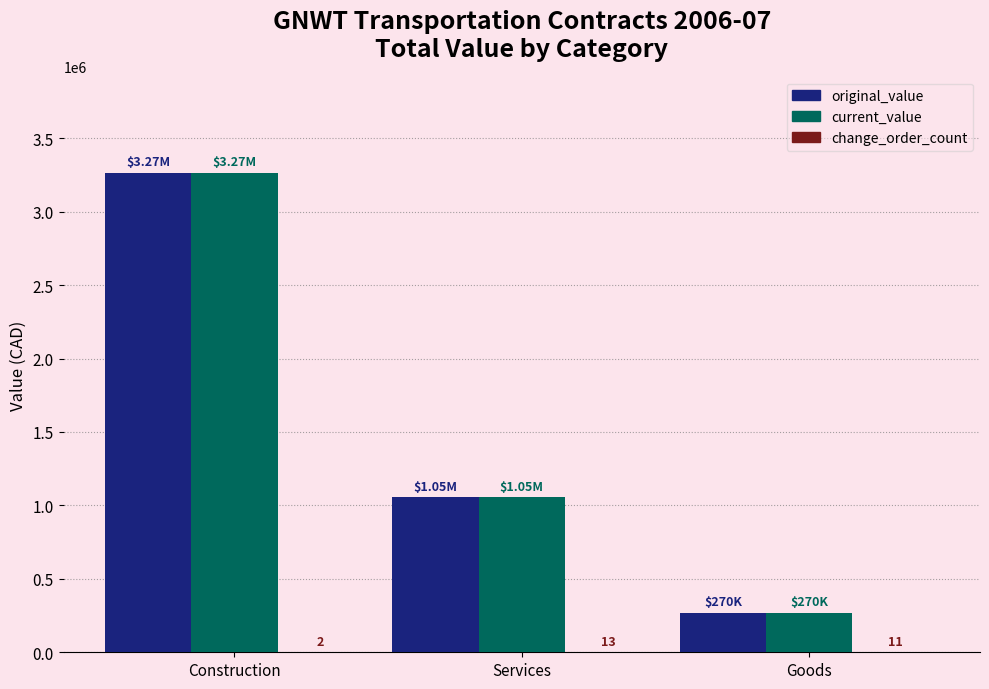

At which label does current_value first exceed 1054571?

Construction